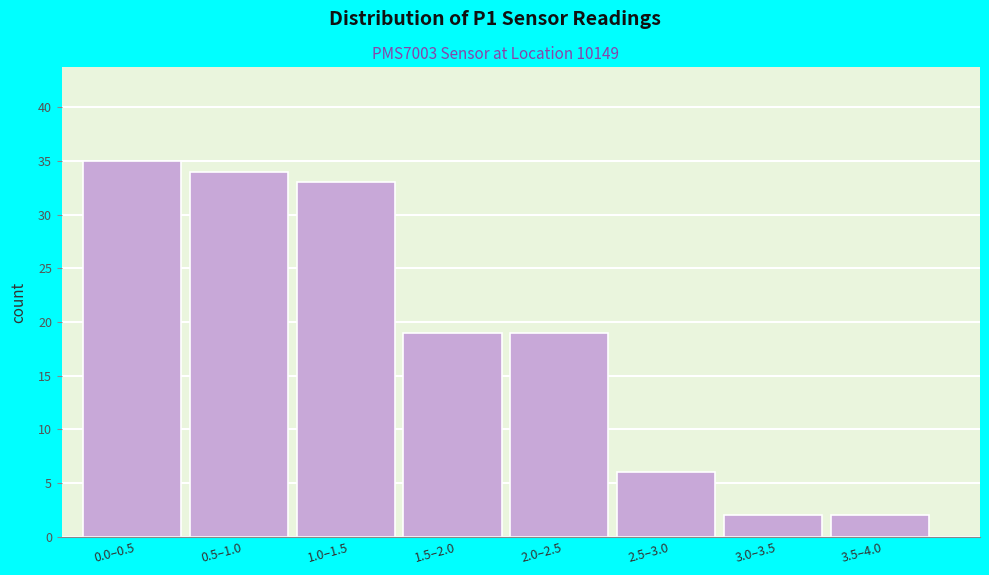

Reading right to left, extract all data points from this chart.

3.5–4.0=2	3.0–3.5=2	2.5–3.0=6	2.0–2.5=19	1.5–2.0=19	1.0–1.5=33	0.5–1.0=34	0.0–0.5=35